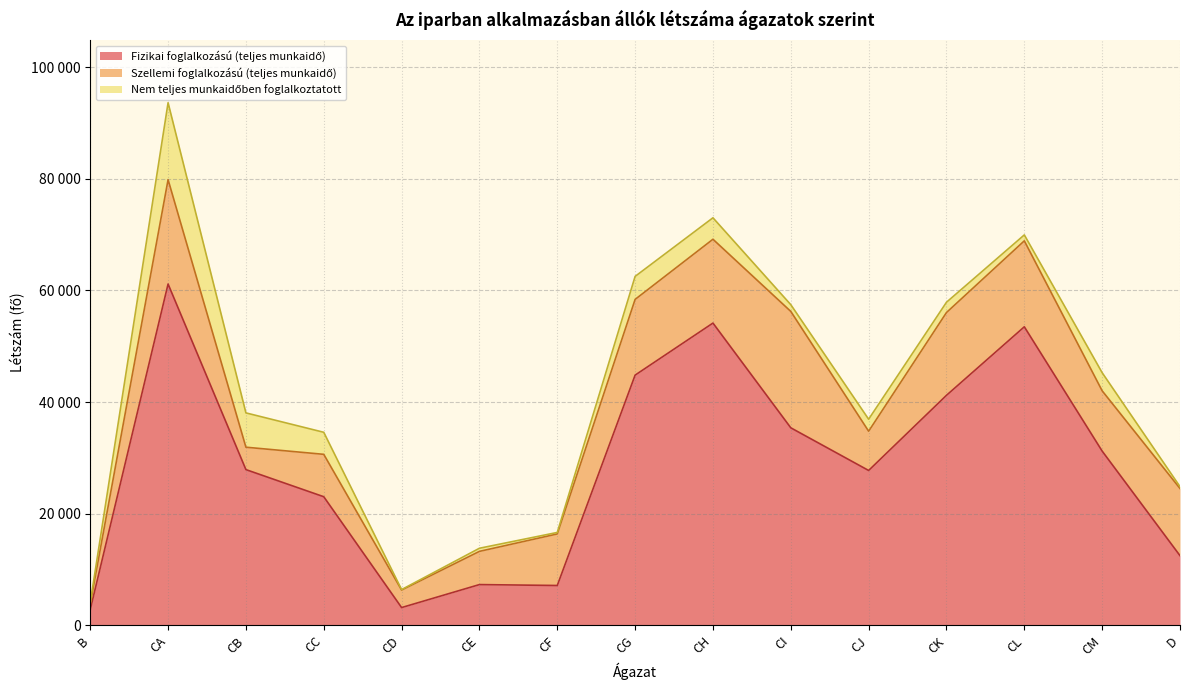

List the labels in order of Szellemi foglalkozású (teljes munkaidő) value, largest first.

CI, CA, CL, CH, CK, CG, D, CM, CF, CC, CJ, CE, CB, CD, B